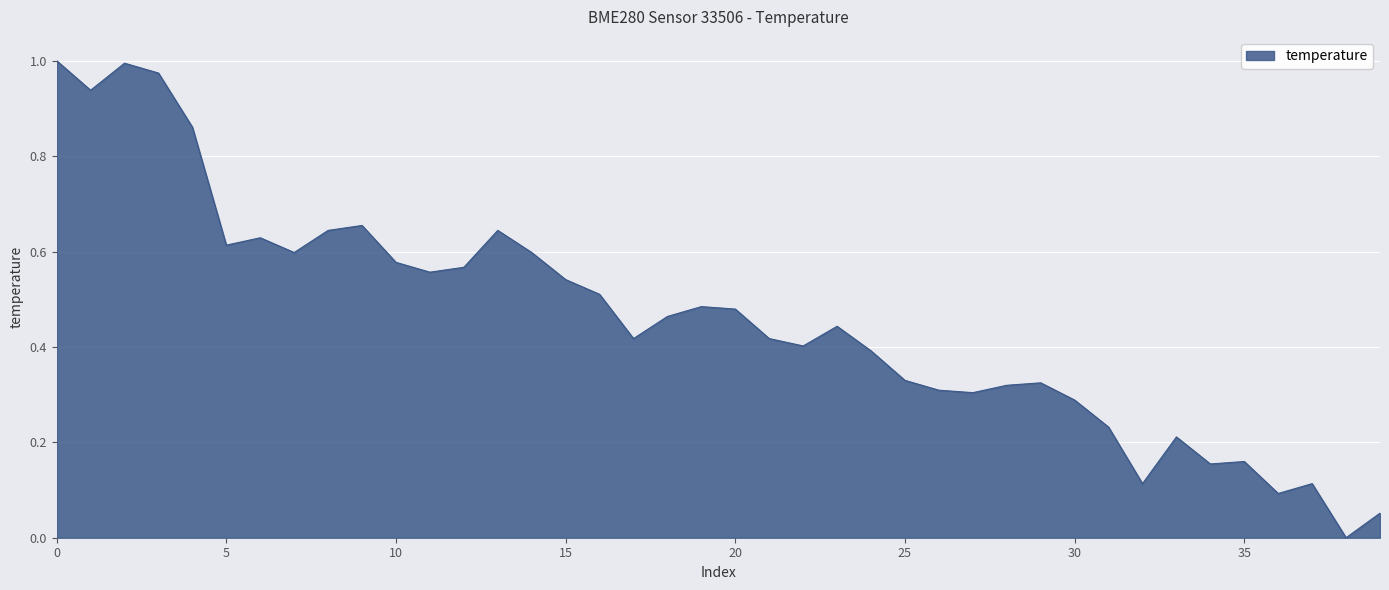

Is this an area chart (filled region under the line)?

Yes